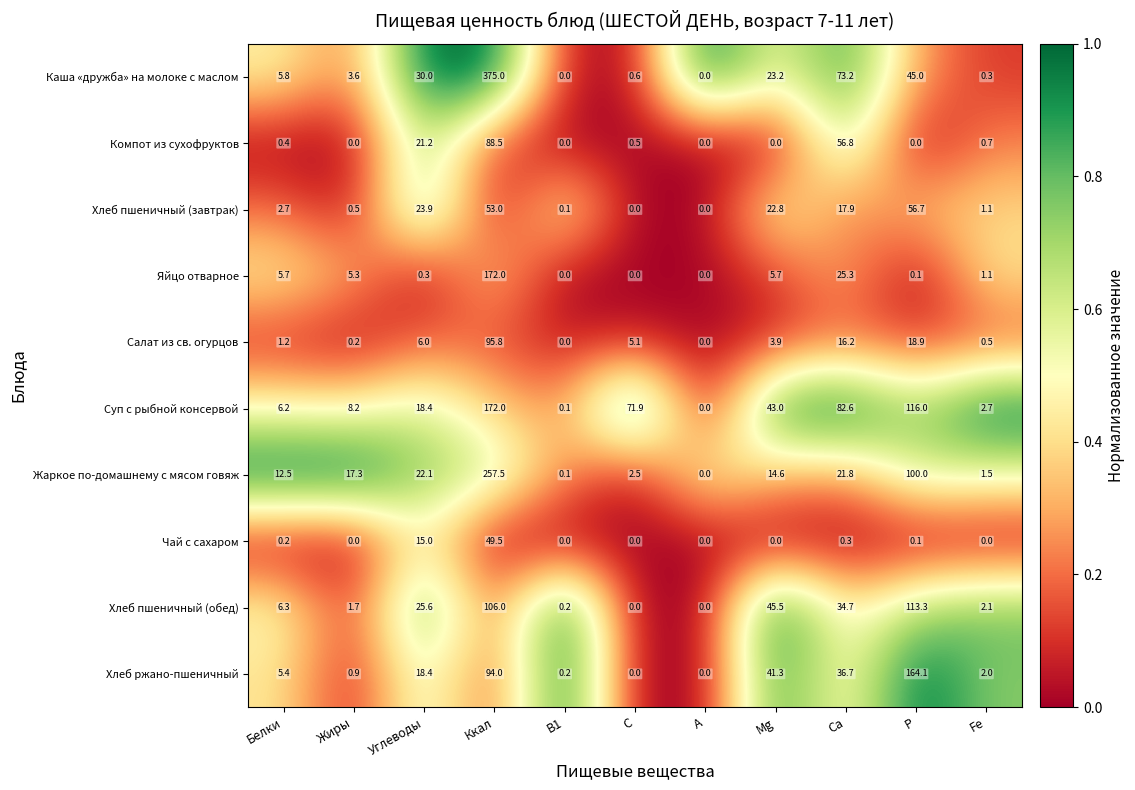

Where is Компот из сухофруктов nearest to the value 44?

Са